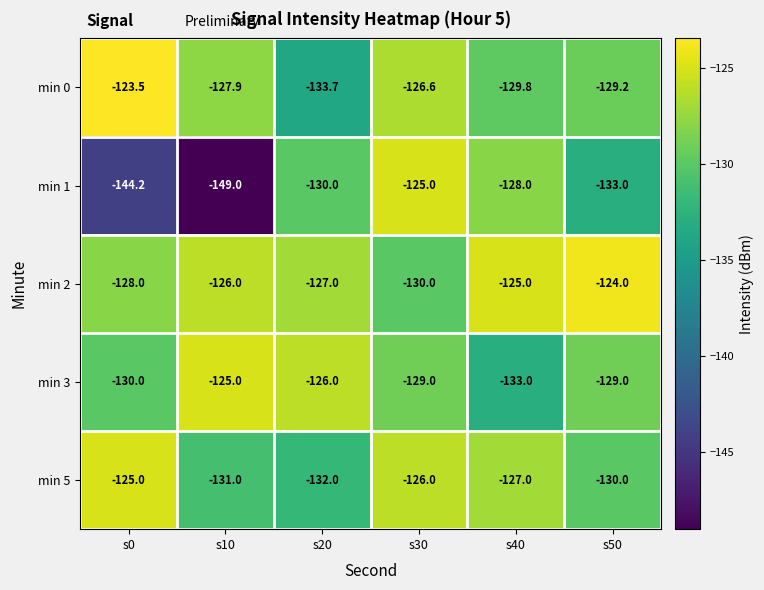

Rank the series at s0 from highest to lowest value.

min 0, min 5, min 2, min 3, min 1